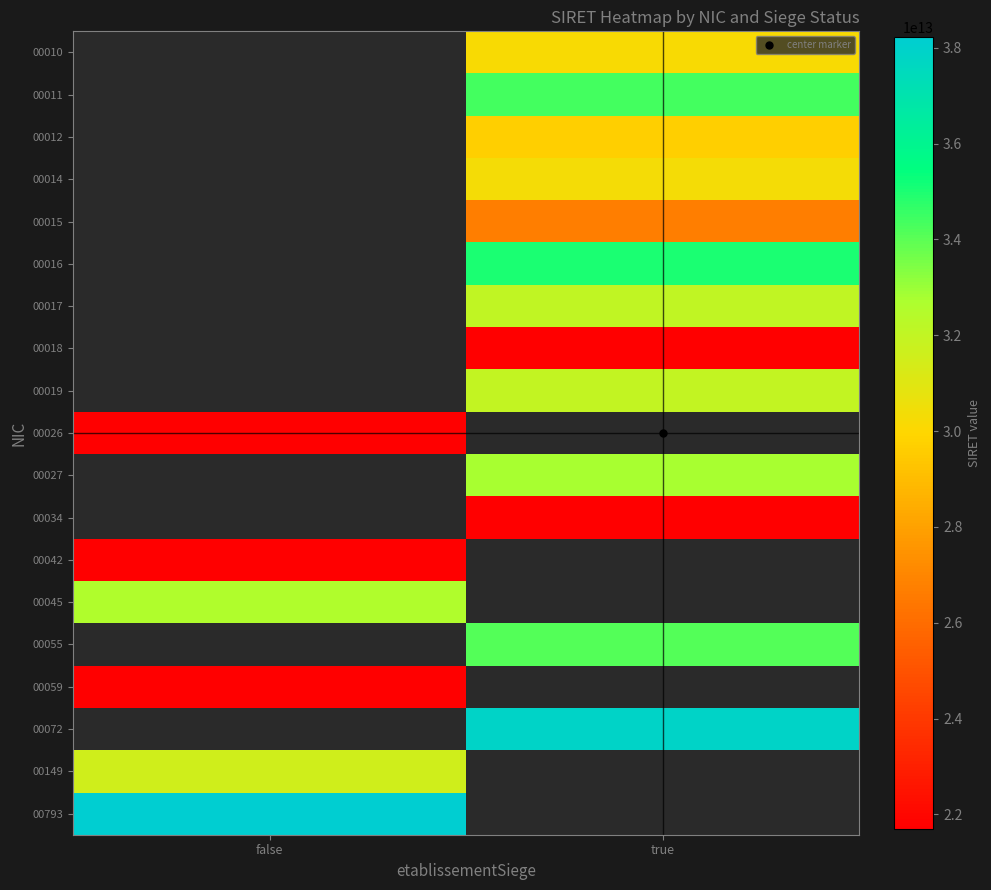

Count the number of data series in this chart.

19